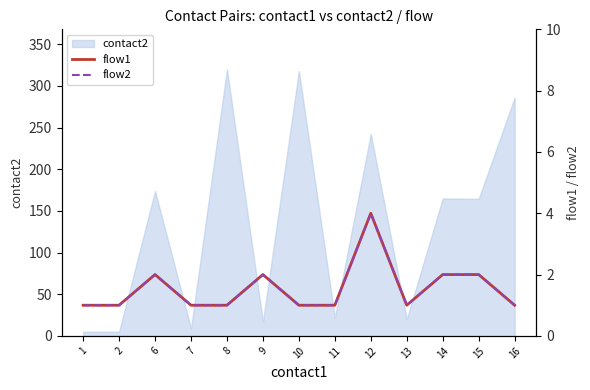

Is it true that flow1 equals 2 at 15?

True